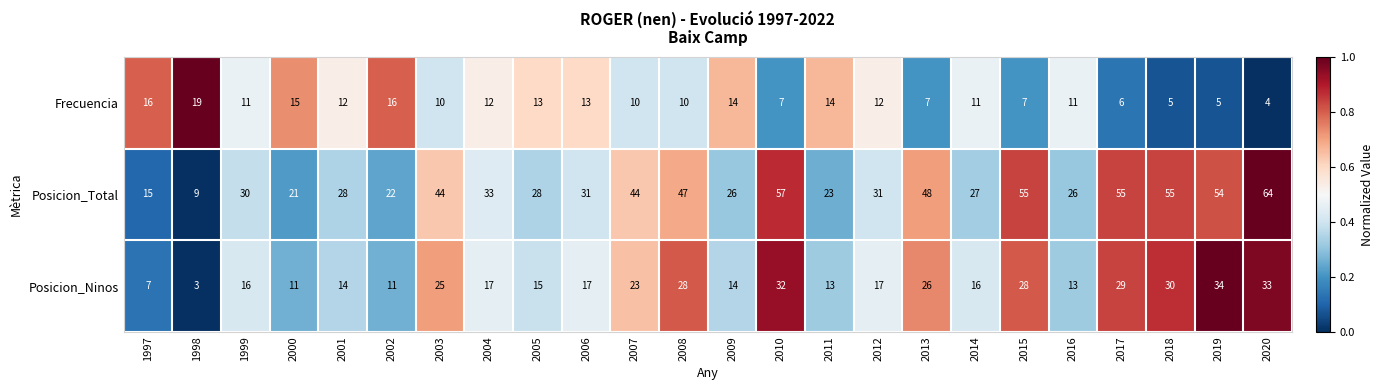

Is the value of Posicion_Total at 2015 greater than the value of Posicion_Ninos at 2008?

Yes